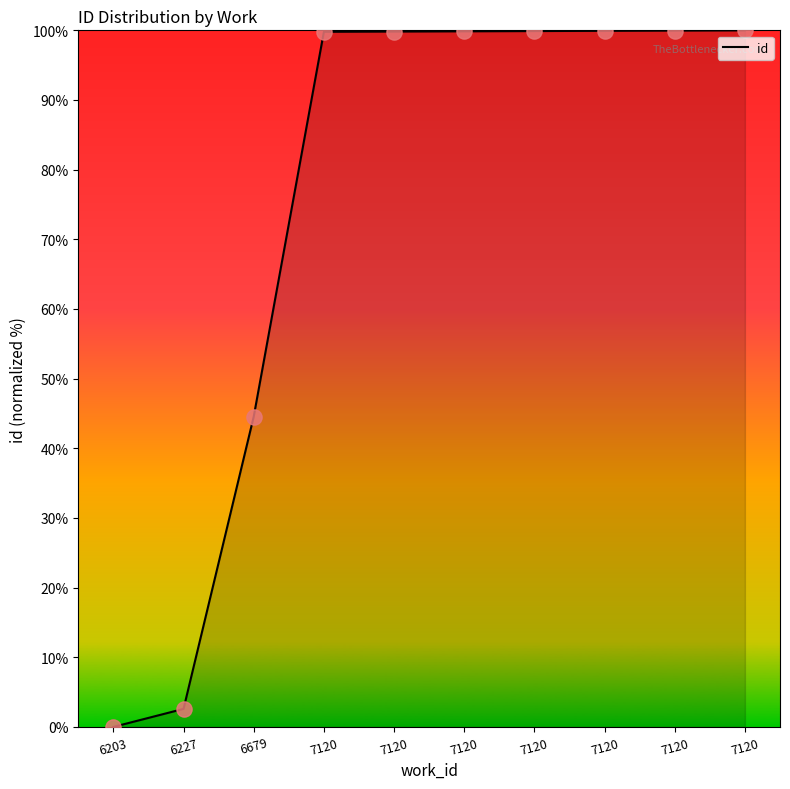

What is the change in value from 6679 to 7120?

+55.4